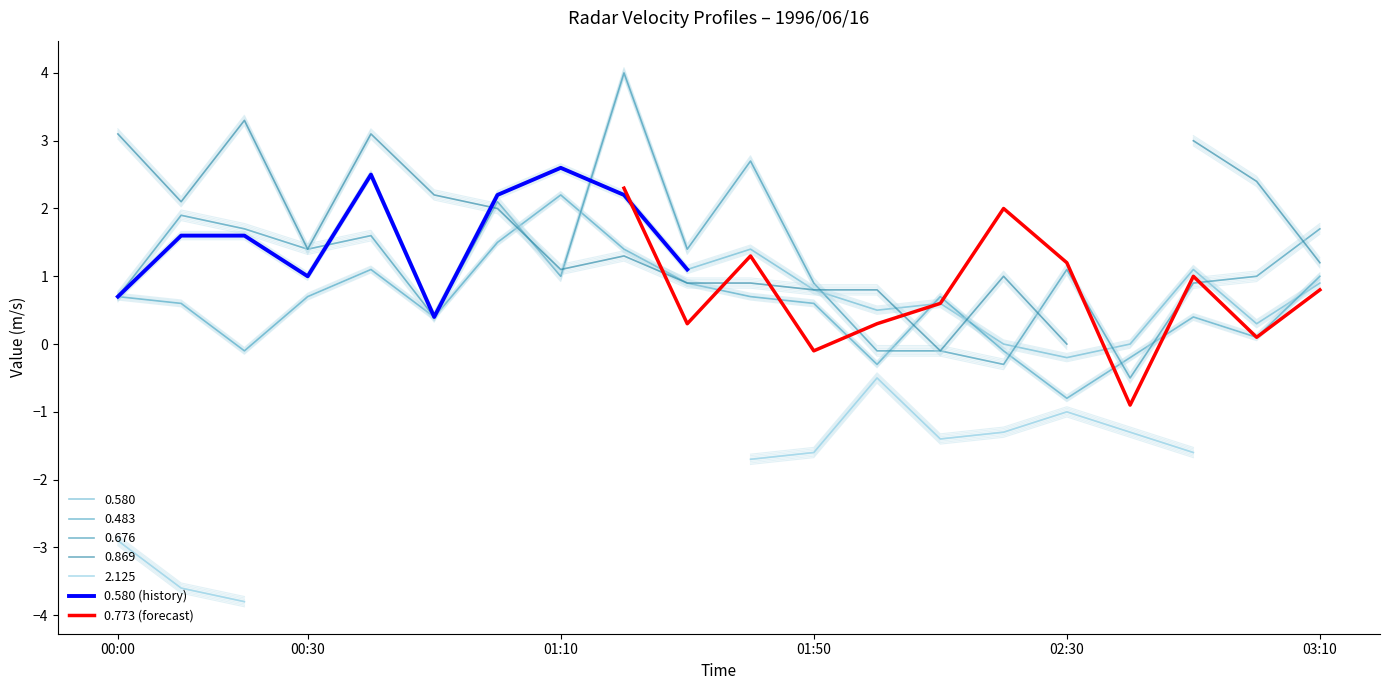

How many times do 0.580 and 0.676 cross each other?

8